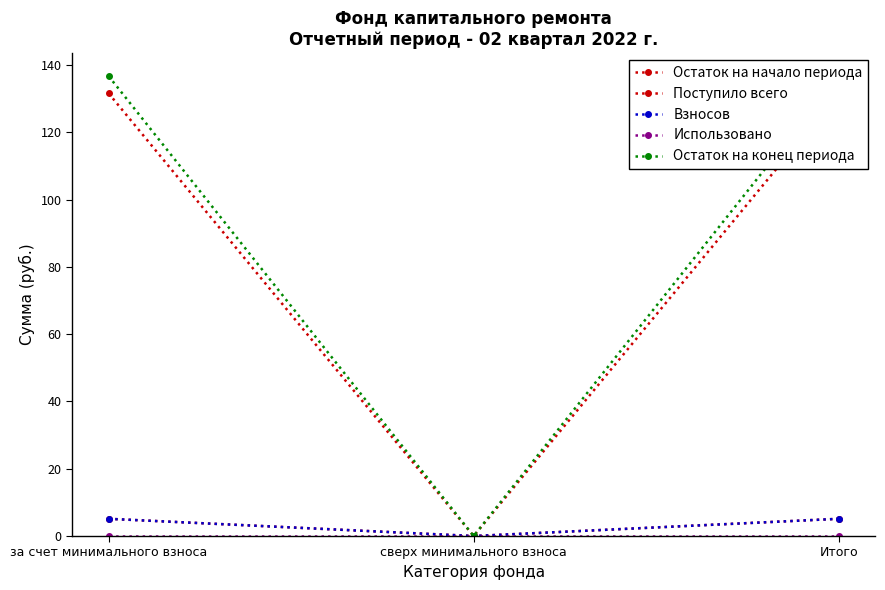

How many distinct data groups are displayed?

5